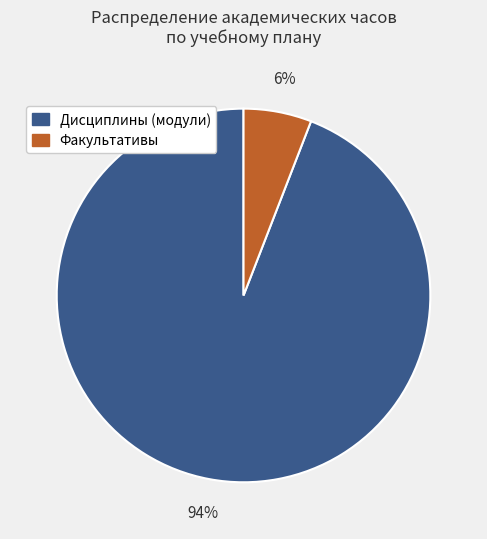

True or false: Факультативы accounts for 19% of the total.

False